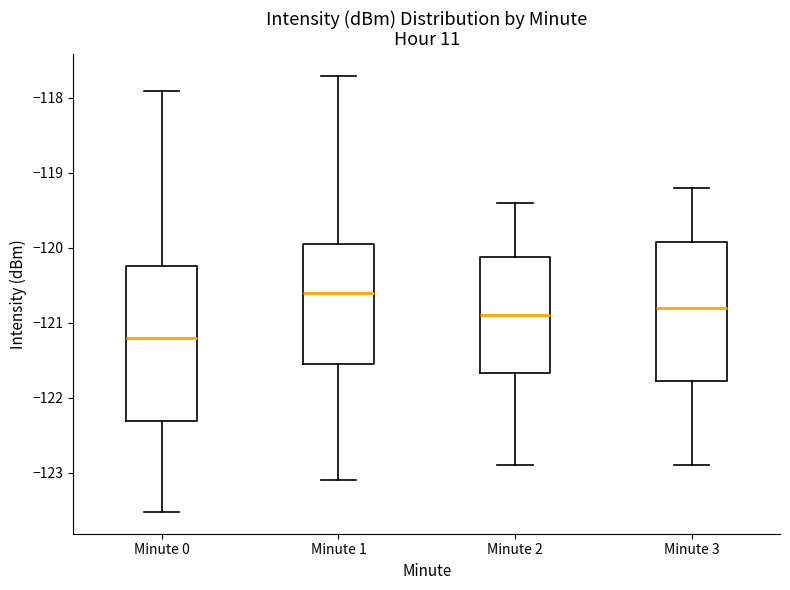

Which box's median line is the lowest?

Minute 0